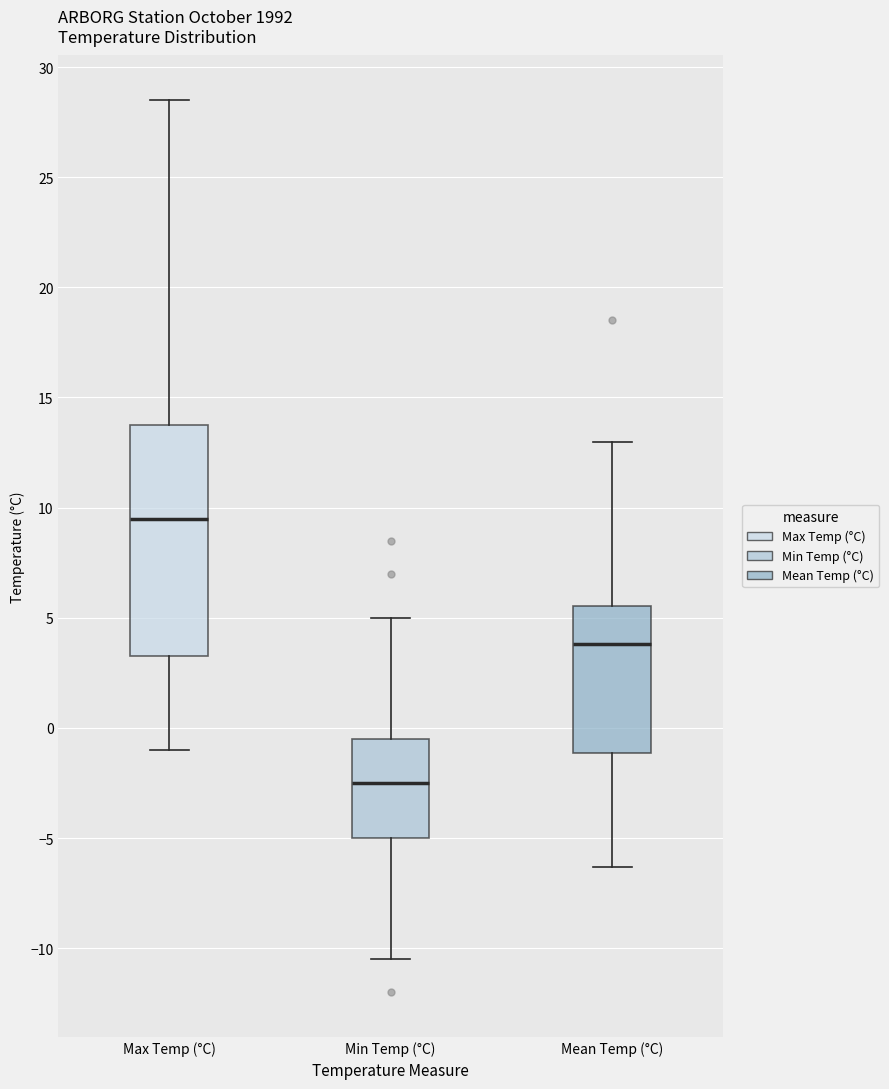

Where is the lower edge of the box for Min Temp (°C) on the y-axis? The values are not printed on the chart, so give them approximately, as read against the axis.

-5.0